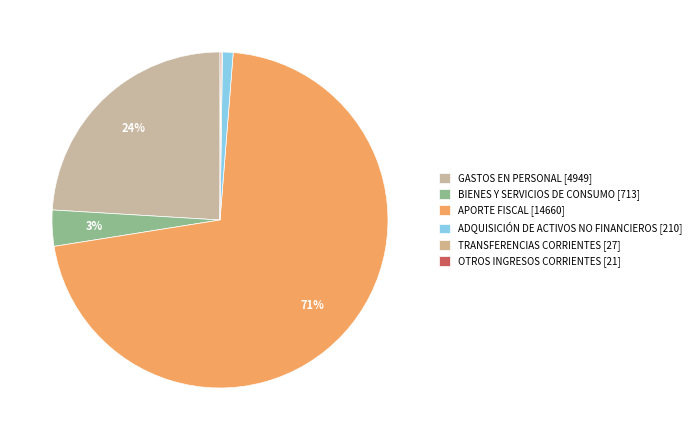

What is the ratio of the value at ADQUISICIÓN DE ACTIVOS NO FINANCIEROS to the value at TRANSFERENCIAS CORRIENTES?

7.8